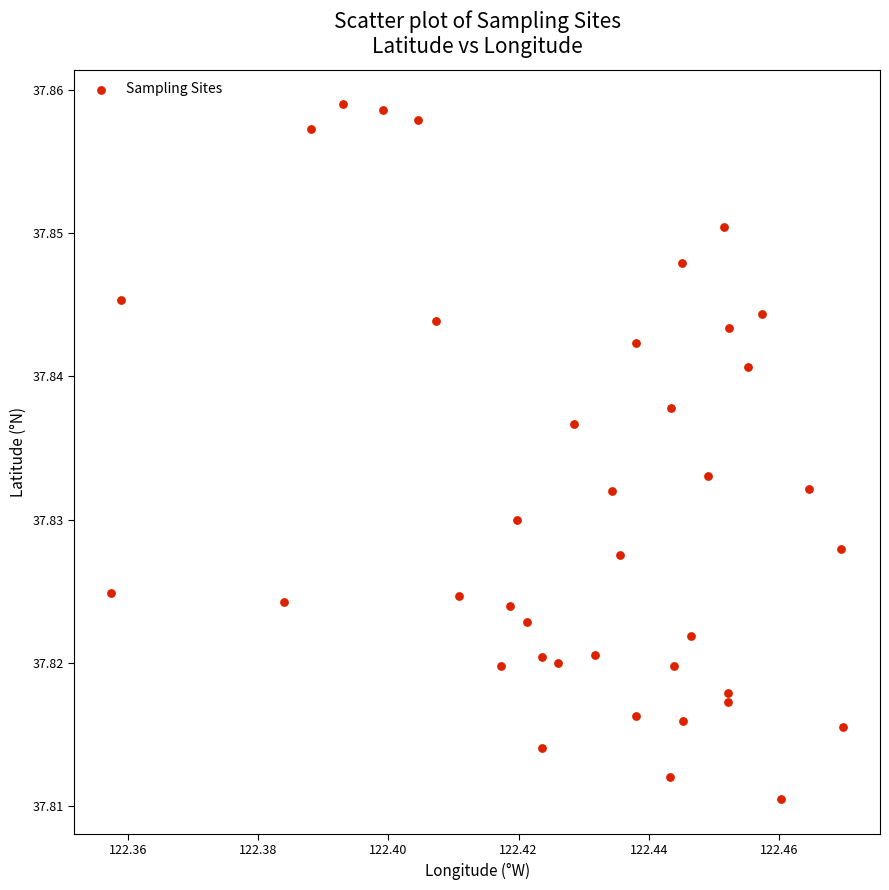

How many data points are displayed?

39